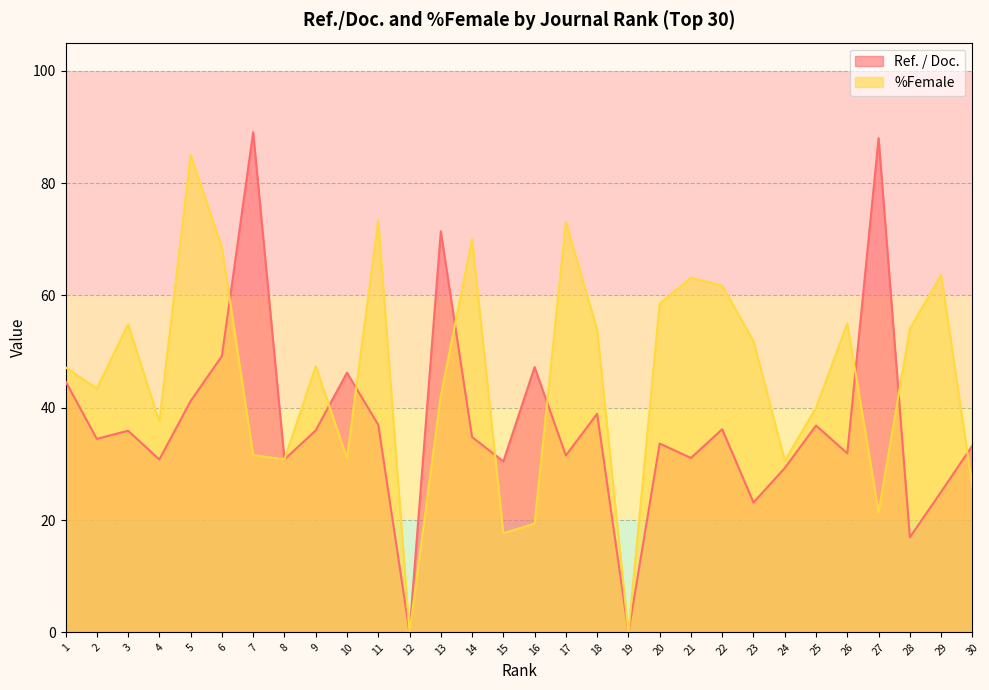

Does the chart have visible grid lines?

Yes